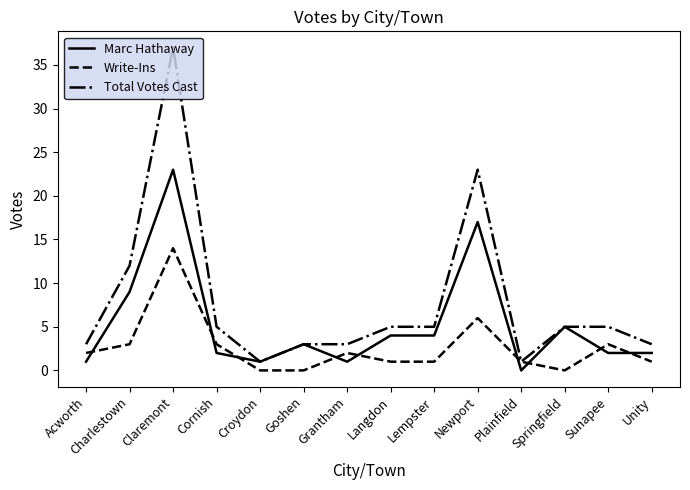

What is the approximate value of Total Votes Cast at Claremont?

37